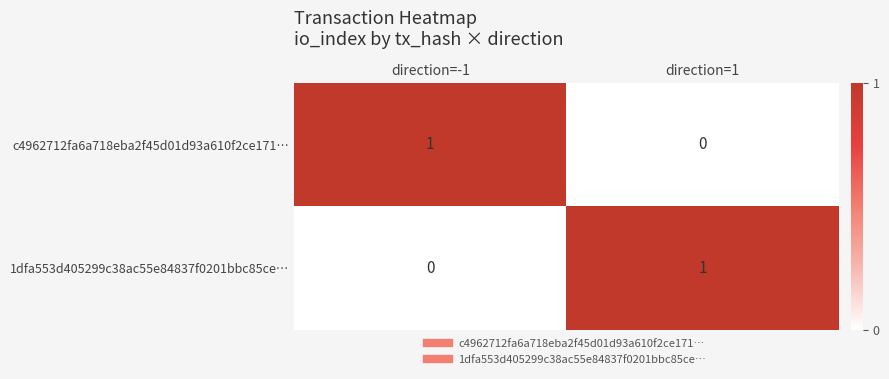

At how many categories does at least one series exceed 0?

2